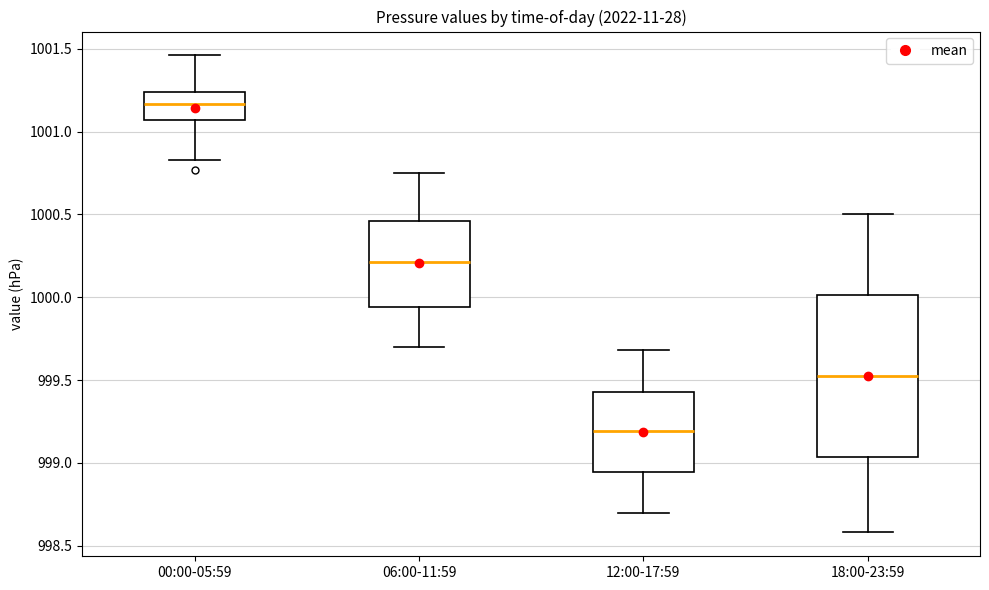

Which box has the highest median line?

00:00-05:59